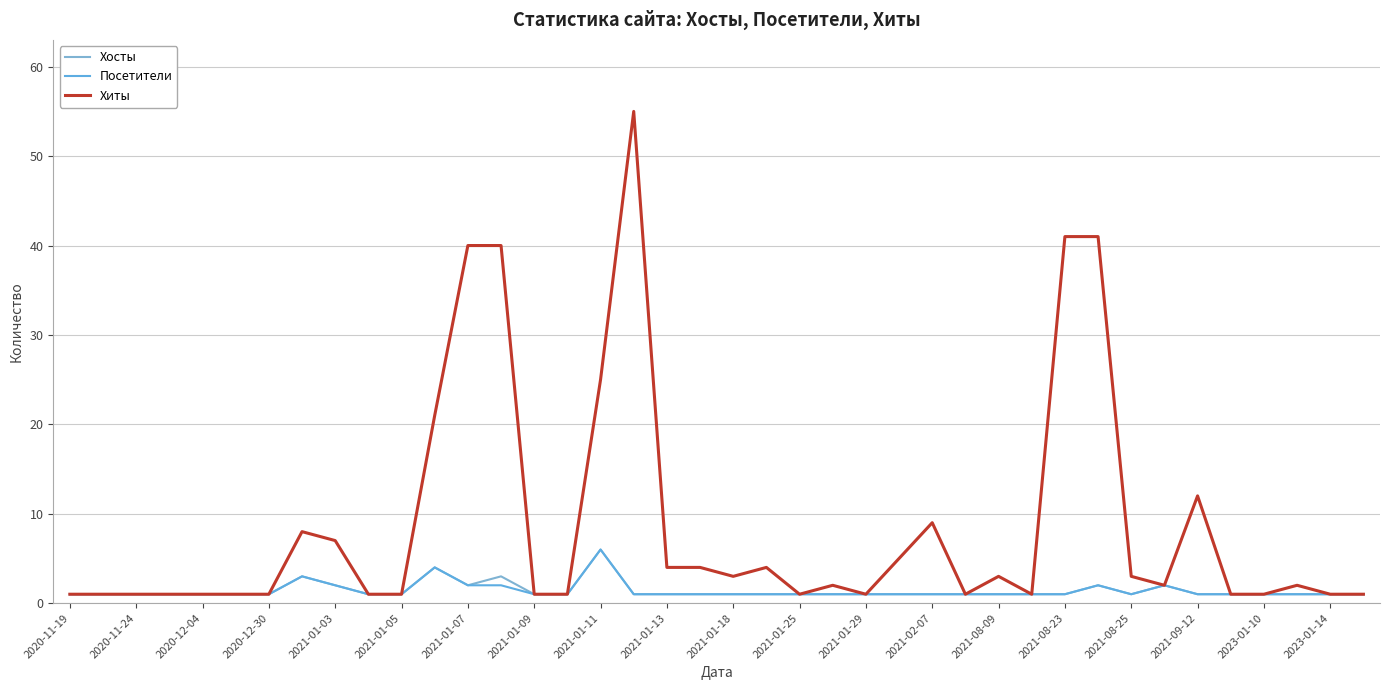

Which series has the largest range (max minus min)?

Хиты